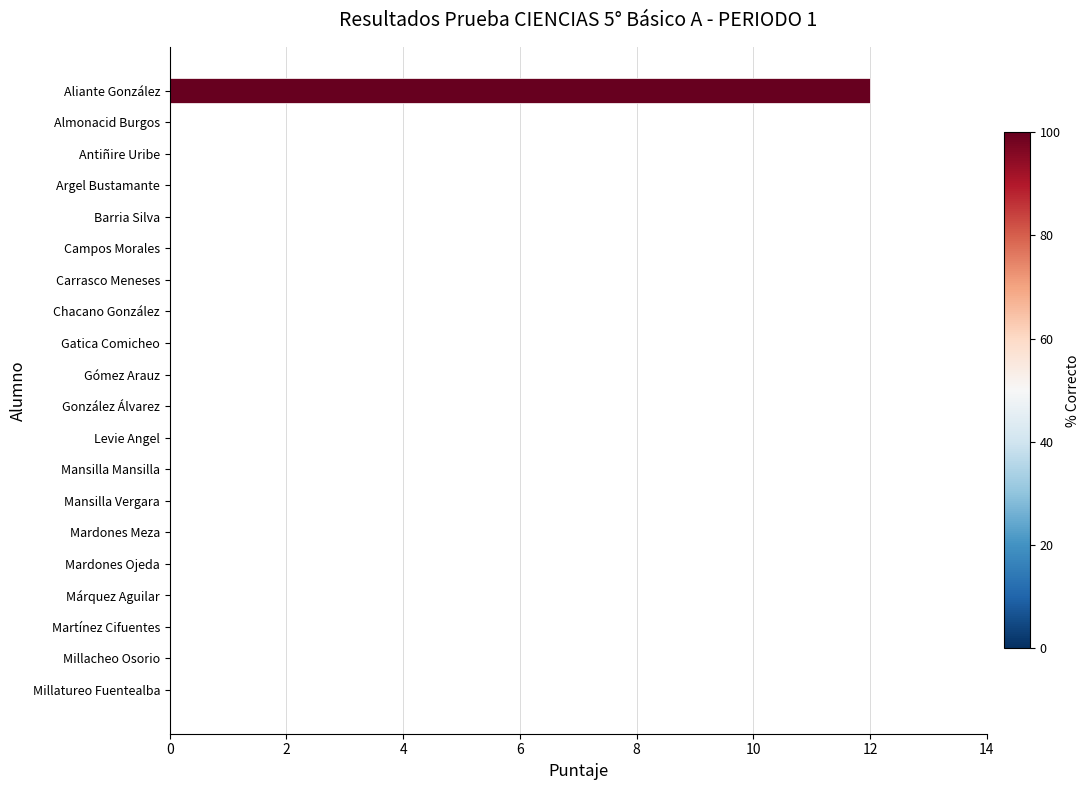

What is the sum of all values?

12